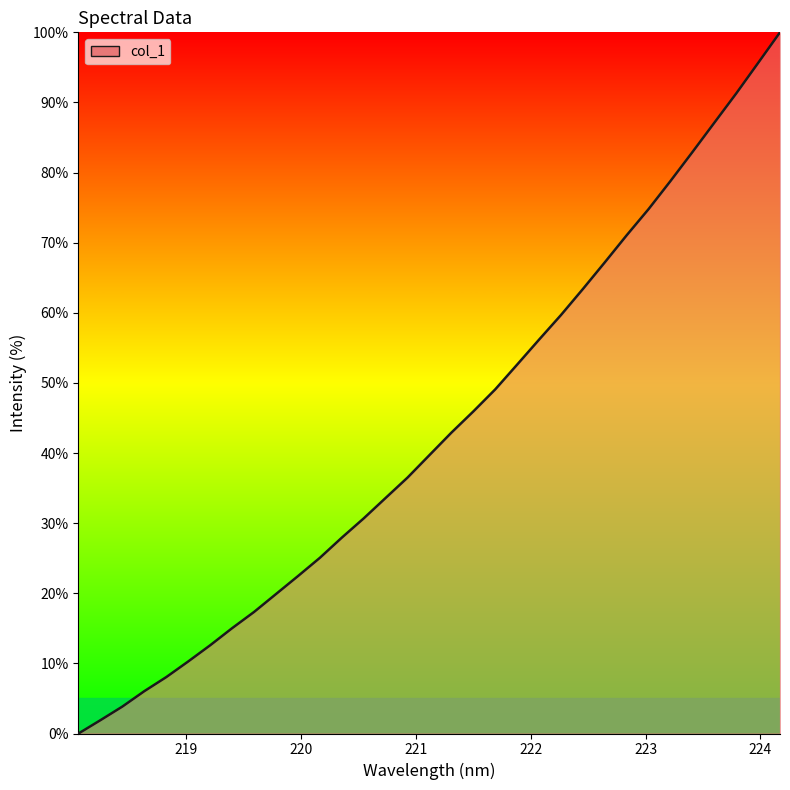

What is the difference between the maximum and minimum values?

100.0